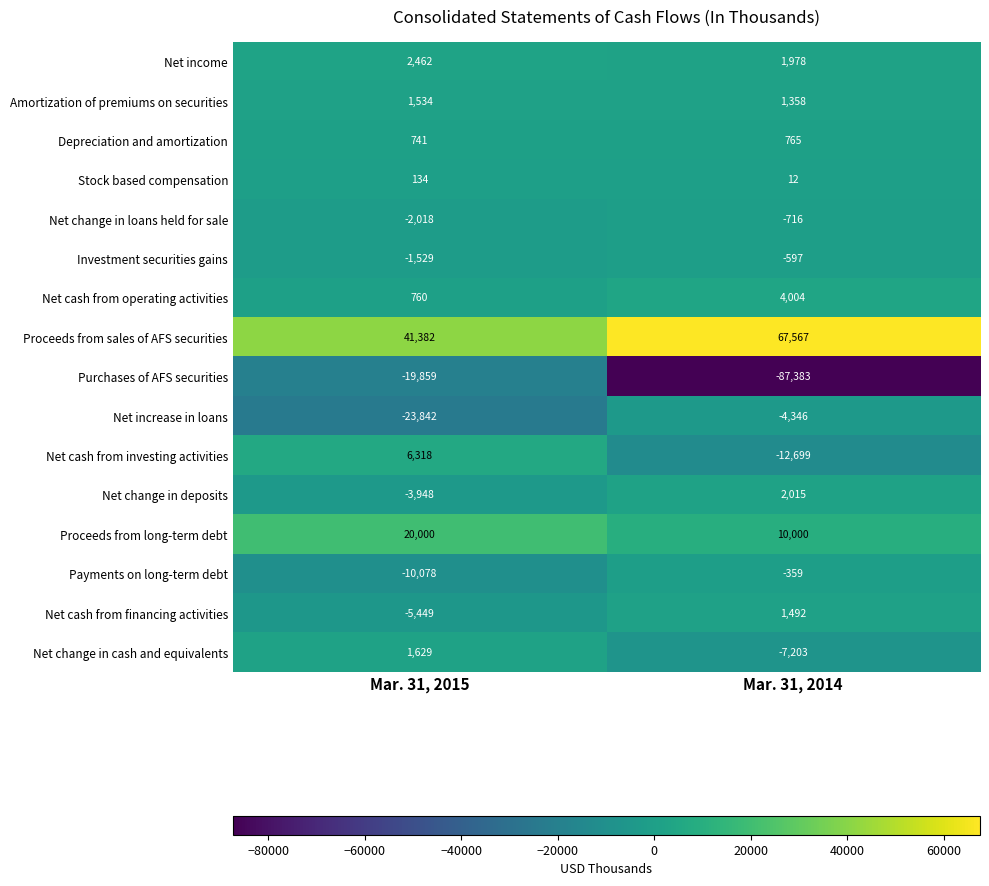

Rank the series by their maximum value, from lowest to highest.

Purchases of AFS securities, Net increase in loans, Net change in loans held for sale, Investment securities gains, Payments on long-term debt, Stock based compensation, Depreciation and amortization, Net cash from financing activities, Amortization of premiums on securities, Net change in cash and equivalents, Net change in deposits, Net income, Net cash from operating activities, Net cash from investing activities, Proceeds from long-term debt, Proceeds from sales of AFS securities